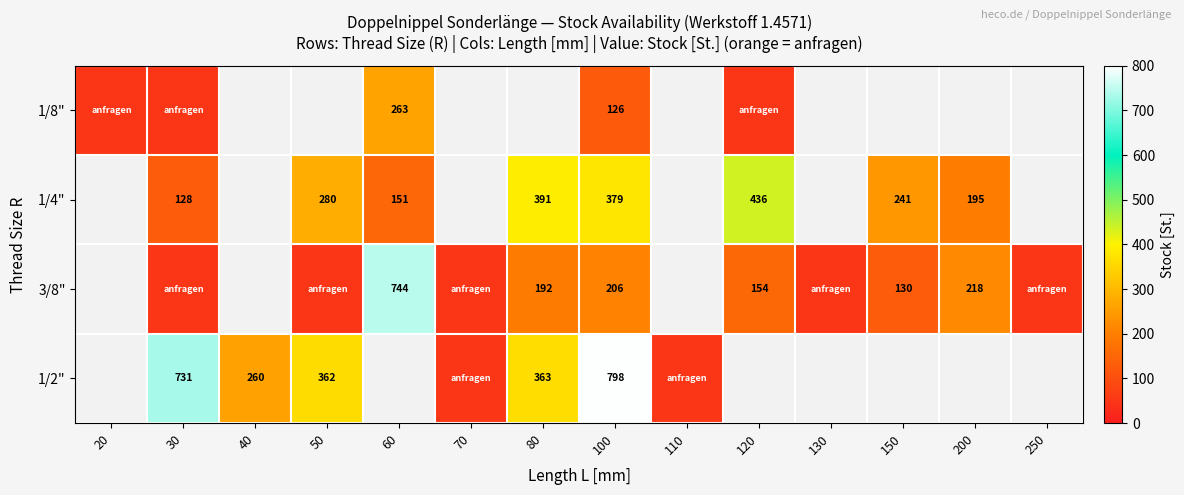

How many categories are shown in the chart?

14